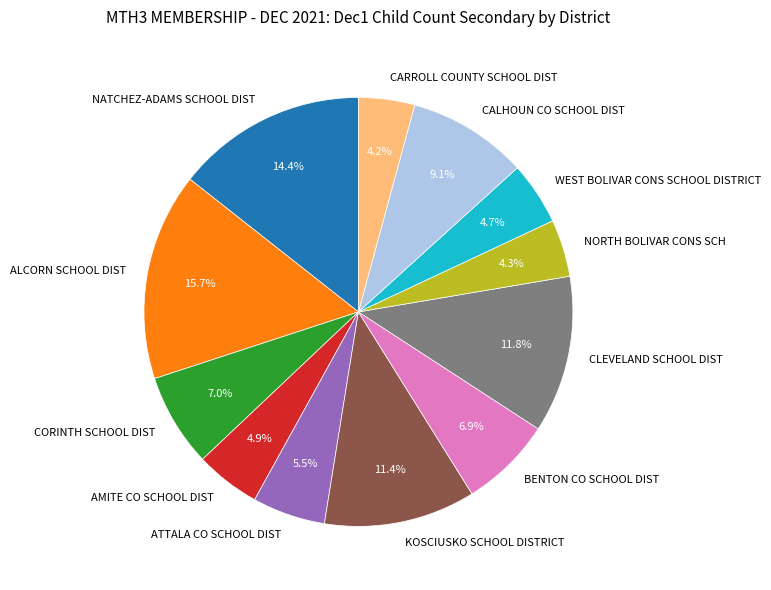

Which category has the biggest portion of the pie?

ALCORN SCHOOL DIST